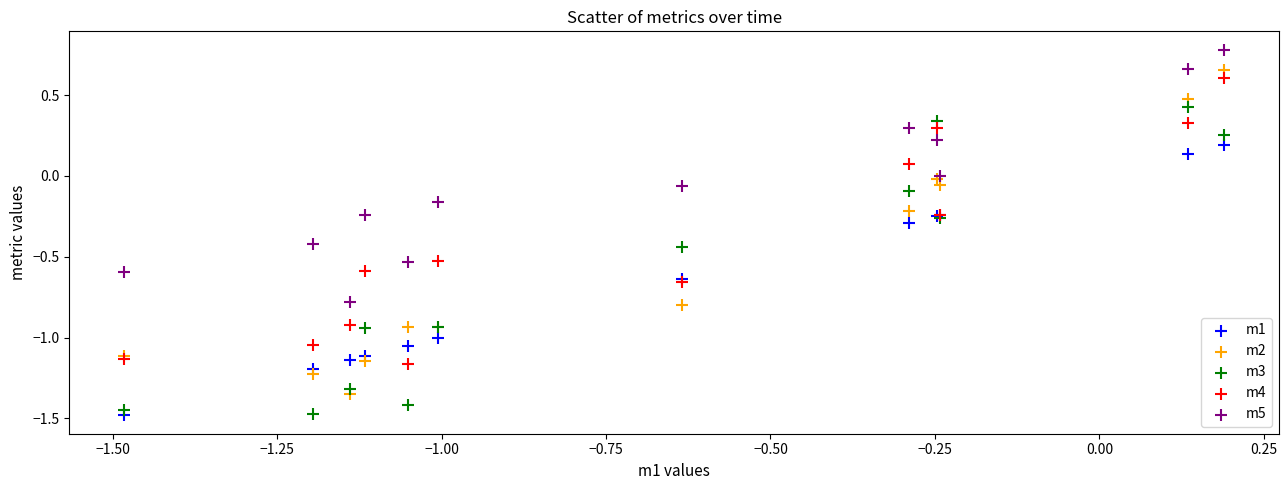

What is the X range (max minus min) for the scatter plot?

1.7